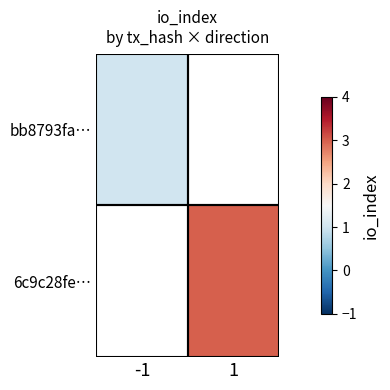

At how many categories does at least one series exceed 2?

1